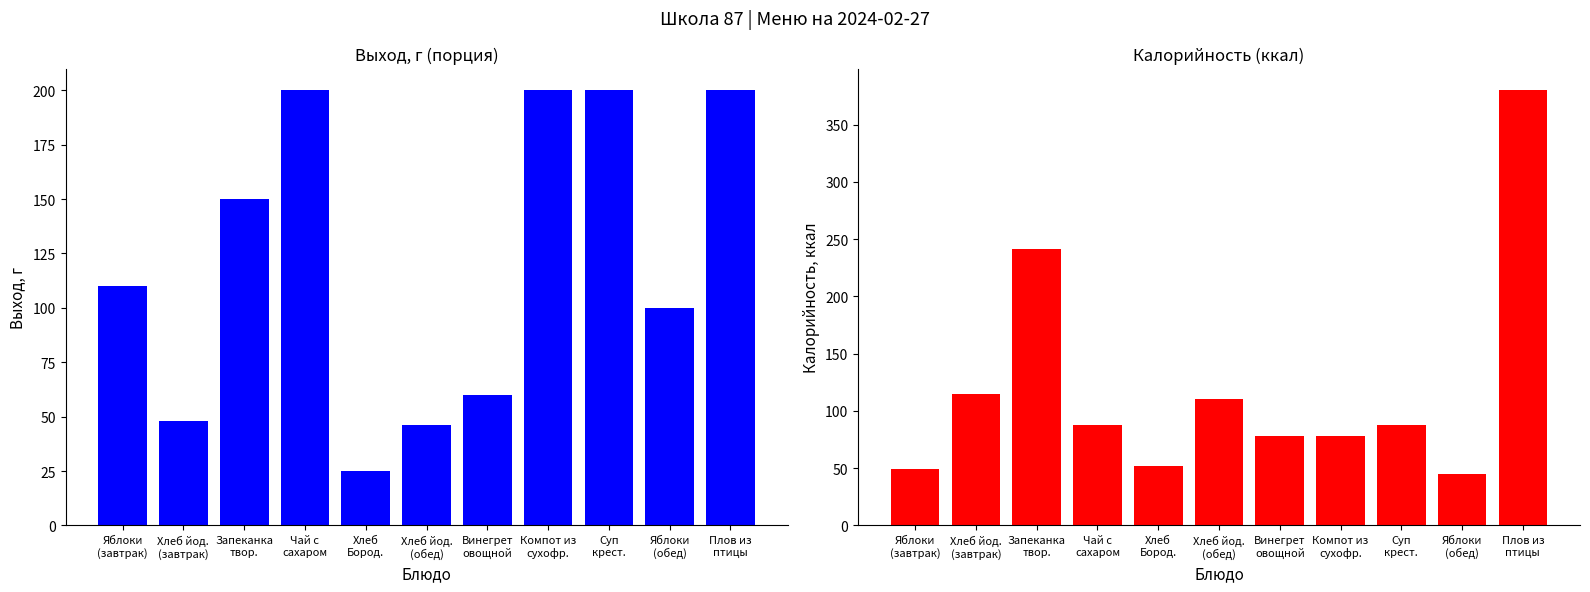

How many data points in Калорийность are less than 87?

5